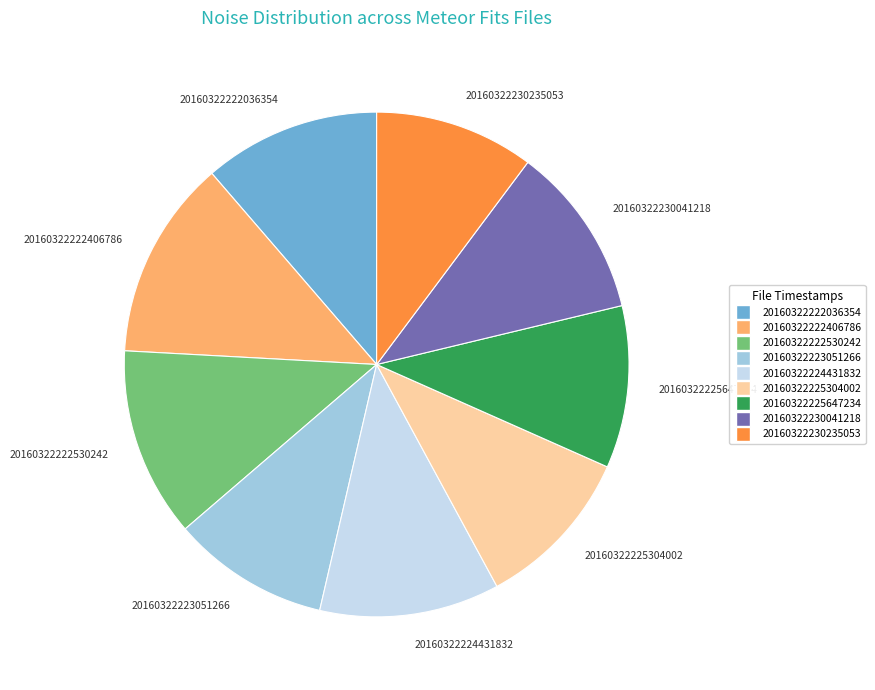

How many slices are in this pie chart?

9